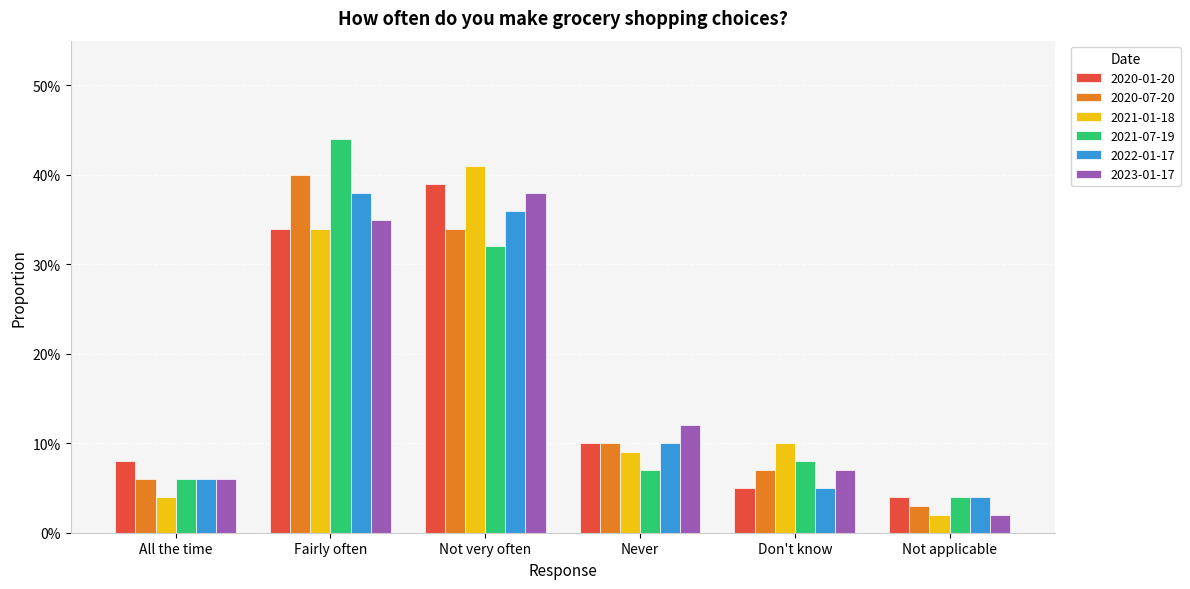

What are all the series names shown in the legend?

2020-01-20, 2020-07-20, 2021-01-18, 2021-07-19, 2022-01-17, 2023-01-17